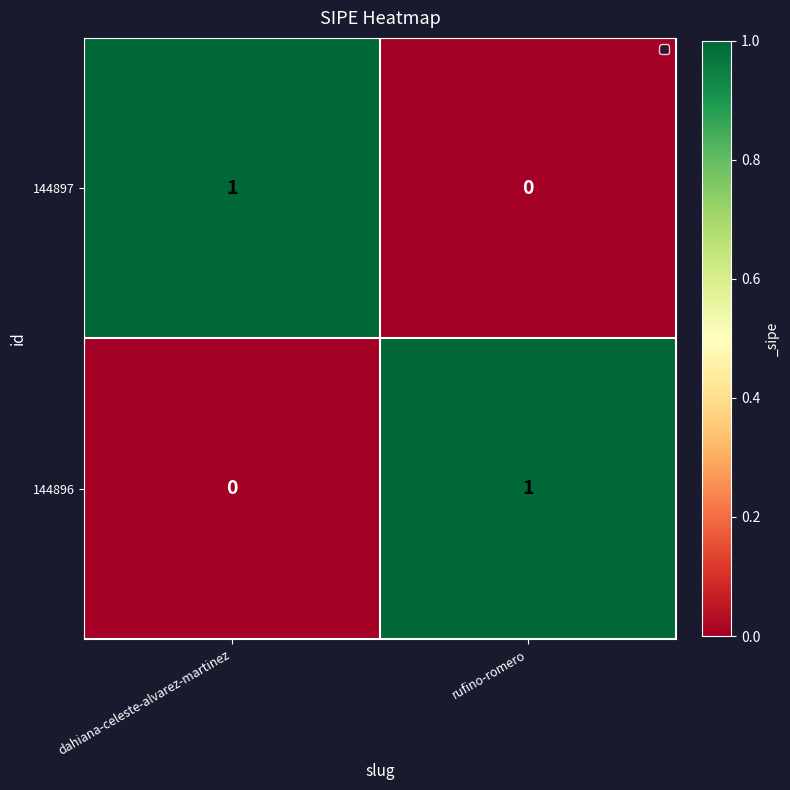

Rank the series at rufino-romero from lowest to highest value.

144897, 144896